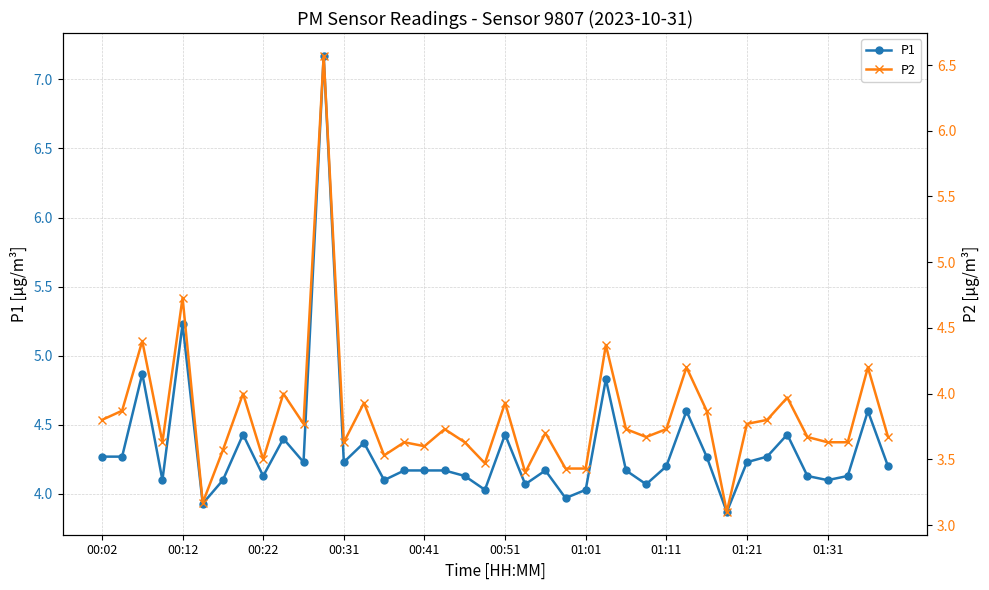

Which series has the largest total across all categories?

P1